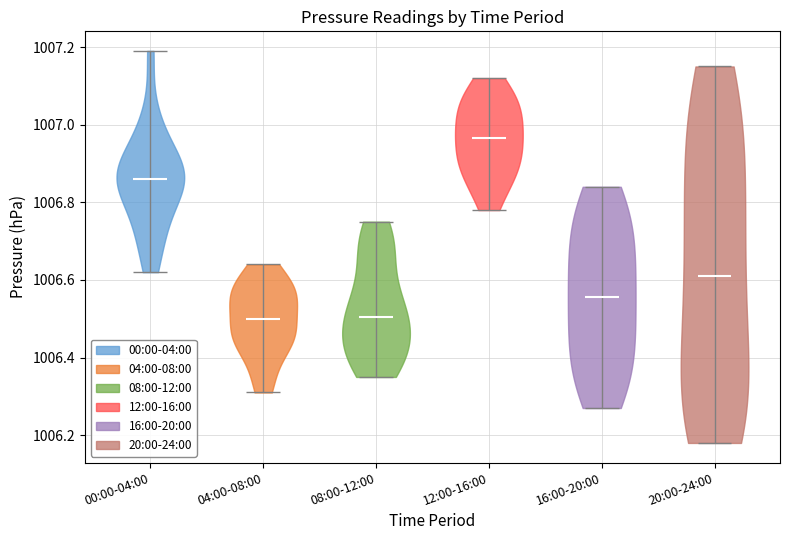

Where does the median line of the violin for 20:00-24:00 sit on the y-axis? The values are not printed on the chart, so give them approximately, as read against the axis.

1006.62